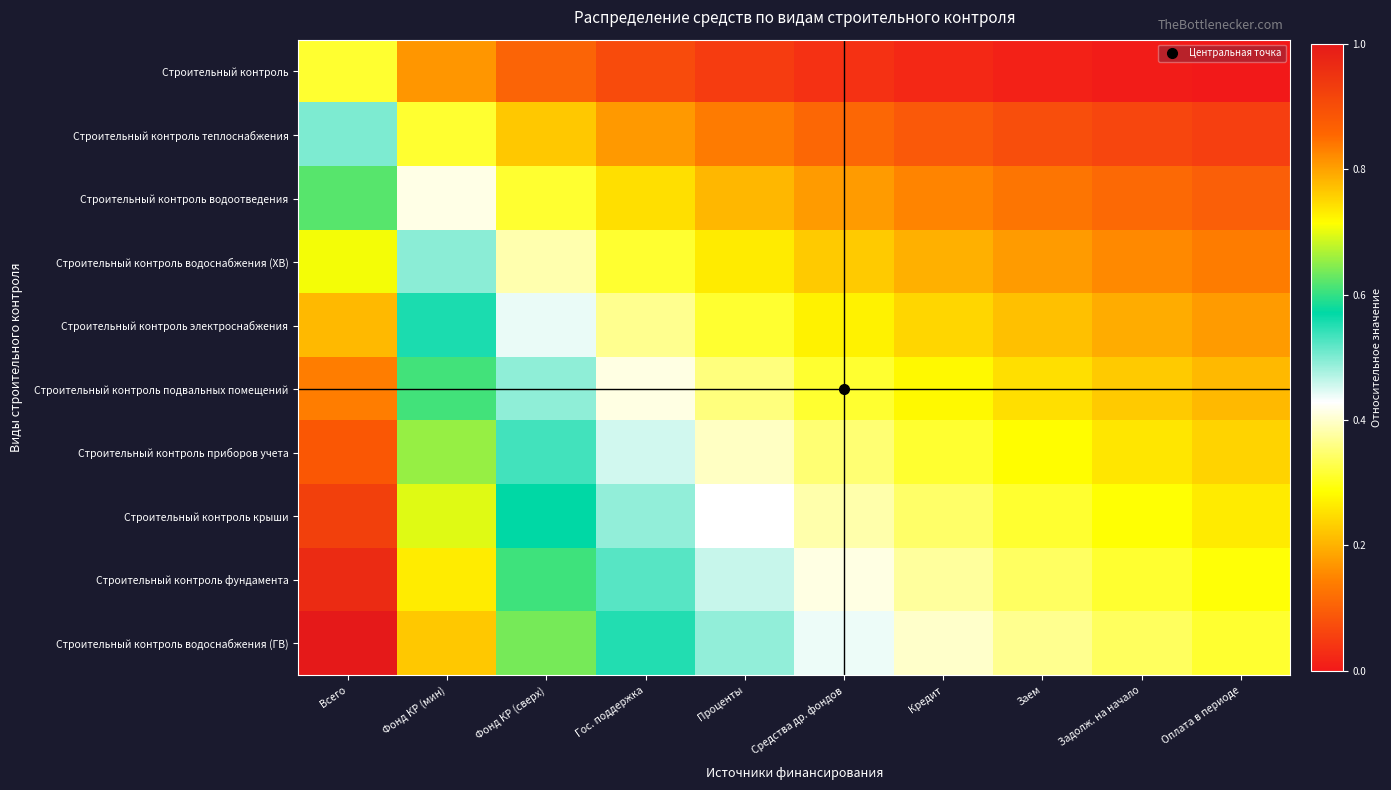

Reading left to right, transcribe all the data shown in this chart.

Строительный контроль: Всего=0.3	Фонд КР (мин)=0.2	Фонд КР (сверх)=0.1	Гос. поддержка=0.1	Проценты=0.0	Средства др. фондов=0.0	Кредит=0.0	Заем=0.0	Задолж. на начало=0.0	Оплата в периоде=0.0
Строительный контроль теплоснабжения: Всего=0.5	Фонд КР (мин)=0.3	Фонд КР (сверх)=0.2	Гос. поддержка=0.2	Проценты=0.1	Средства др. фондов=0.1	Кредит=0.1	Заем=0.1	Задолж. на начало=0.1	Оплата в периоде=0.1
Строительный контроль водоотведения: Всего=0.6	Фонд КР (мин)=0.4	Фонд КР (сверх)=0.3	Гос. поддержка=0.3	Проценты=0.2	Средства др. фондов=0.2	Кредит=0.1	Заем=0.1	Задолж. на начало=0.1	Оплата в периоде=0.1
Строительный контроль водоснабжения (ХВ): Всего=0.7	Фонд КР (мин)=0.5	Фонд КР (сверх)=0.4	Гос. поддержка=0.3	Проценты=0.3	Средства др. фондов=0.2	Кредит=0.2	Заем=0.2	Задолж. на начало=0.2	Оплата в периоде=0.1
Строительный контроль электроснабжения: Всего=0.8	Фонд КР (мин)=0.6	Фонд КР (сверх)=0.4	Гос. поддержка=0.4	Проценты=0.3	Средства др. фондов=0.3	Кредит=0.2	Заем=0.2	Задолж. на начало=0.2	Оплата в периоде=0.2
Строительный контроль подвальных помещений: Всего=0.8	Фонд КР (мин)=0.6	Фонд КР (сверх)=0.5	Гос. поддержка=0.4	Проценты=0.4	Средства др. фондов=0.3	Кредит=0.3	Заем=0.3	Задолж. на начало=0.2	Оплата в периоде=0.2
Строительный контроль приборов учета: Всего=0.9	Фонд КР (мин)=0.7	Фонд КР (сверх)=0.5	Гос. поддержка=0.5	Проценты=0.4	Средства др. фондов=0.3	Кредит=0.3	Заем=0.3	Задолж. на начало=0.3	Оплата в периоде=0.2
Строительный контроль крыши: Всего=0.9	Фонд КР (мин)=0.7	Фонд КР (сверх)=0.6	Гос. поддержка=0.5	Проценты=0.4	Средства др. фондов=0.4	Кредит=0.3	Заем=0.3	Задолж. на начало=0.3	Оплата в периоде=0.3
Строительный контроль фундамента: Всего=1.0	Фонд КР (мин)=0.7	Фонд КР (сверх)=0.6	Гос. поддержка=0.5	Проценты=0.5	Средства др. фондов=0.4	Кредит=0.4	Заем=0.3	Задолж. на начало=0.3	Оплата в периоде=0.3
Строительный контроль водоснабжения (ГВ): Всего=1.0	Фонд КР (мин)=0.8	Фонд КР (сверх)=0.6	Гос. поддержка=0.6	Проценты=0.5	Средства др. фондов=0.4	Кредит=0.4	Заем=0.4	Задолж. на начало=0.3	Оплата в периоде=0.3